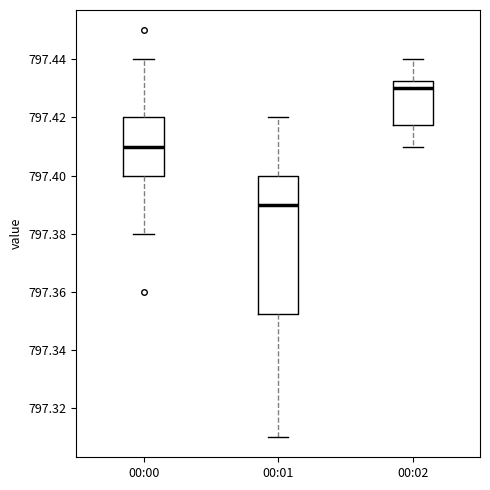

Comparing the boxes themselves (not the whiskers), which one is the tallest?

00:01